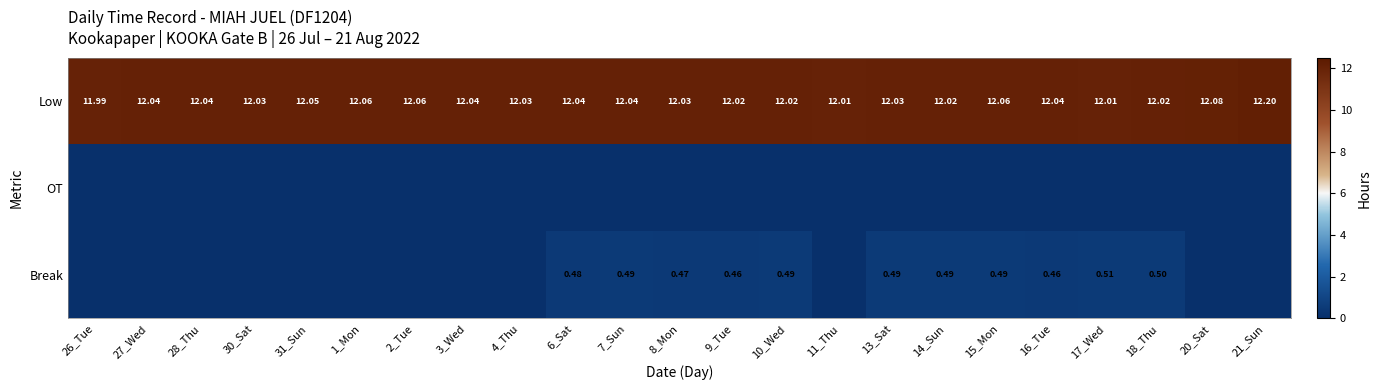

At 11_Thu, list the series in order from smallest to largest.

OT, Break, Low